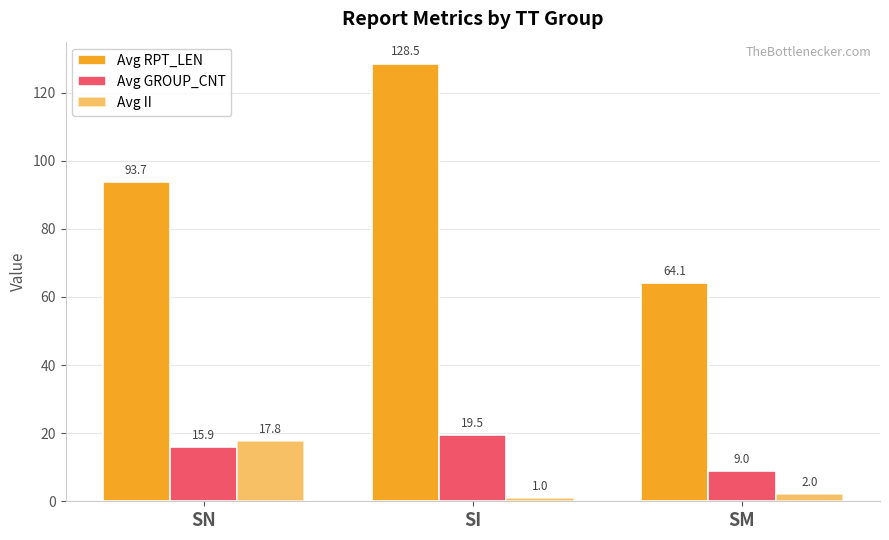

Does the chart contain any negative values?

No